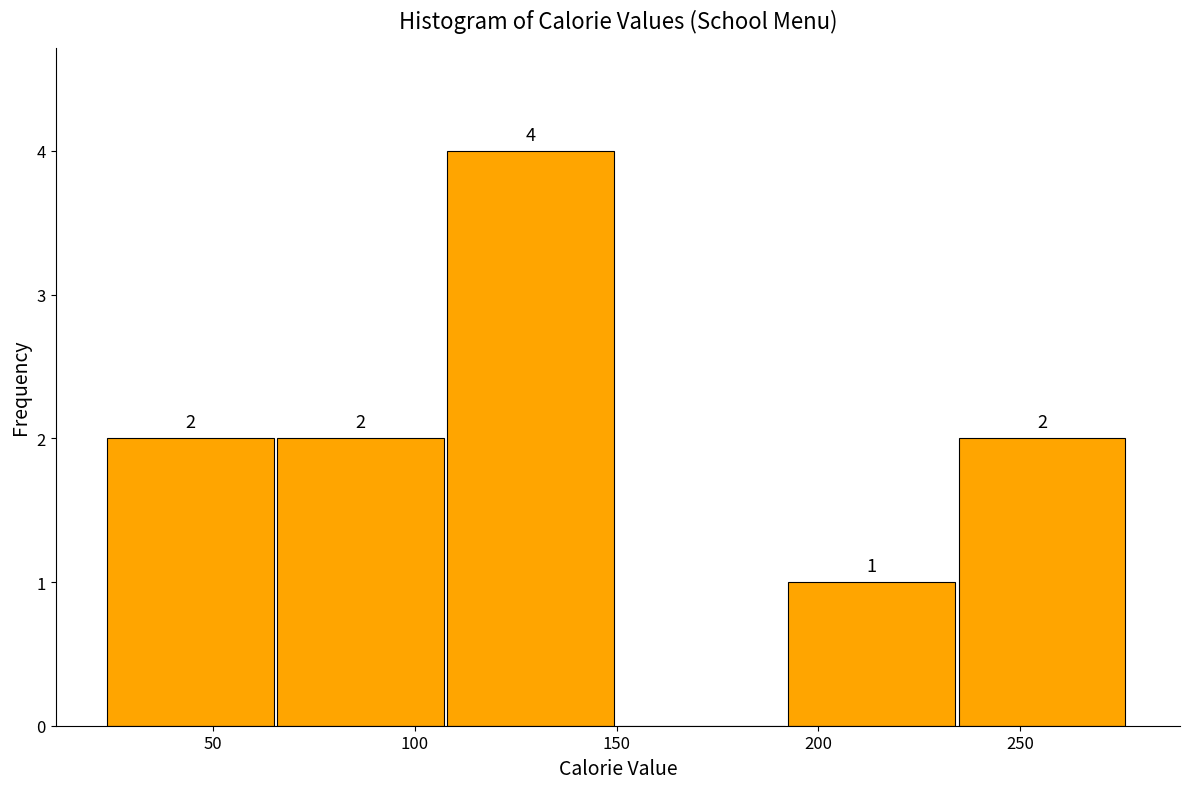

Over which range of the x-axis is the bar tallest?

110 to 150